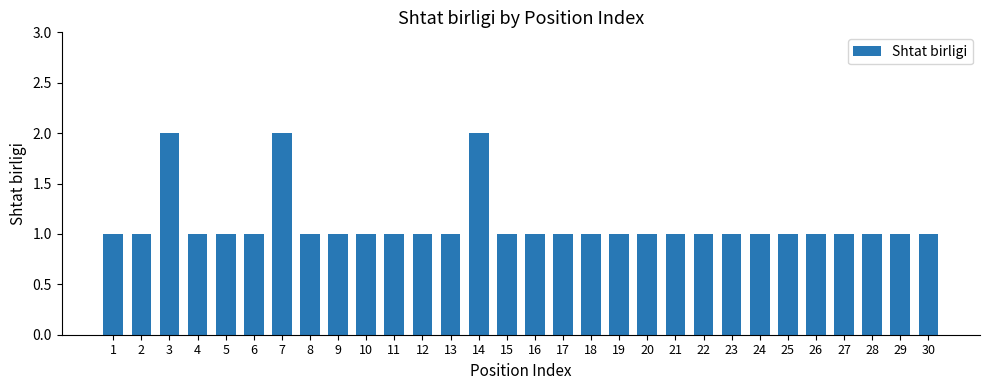

What is the greatest value displayed?

2